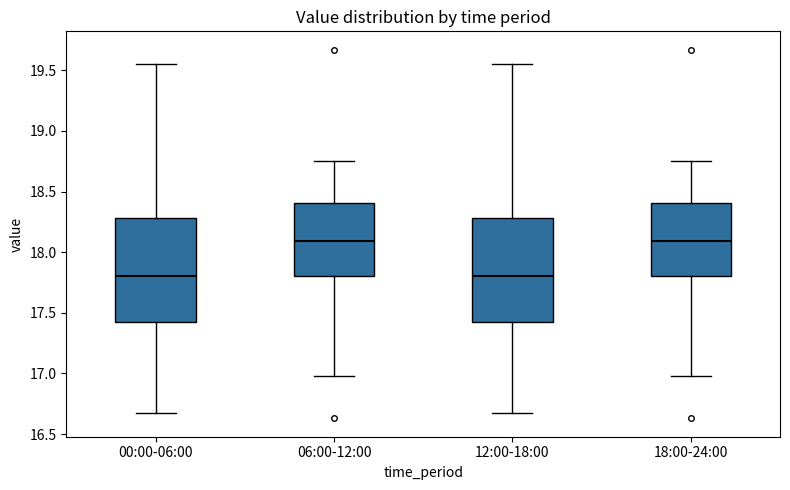

Reading left to right, transcribe this box plot: for each box, give where its median line is, the range the box spans, and where its two whiskers end, as read against the y-axis. The values are not printed on the chart, so give them approximately, as read against the axis.

00:00-06:00: median 17.80, box 17.45 to 18.30, whiskers 16.65 to 19.55
06:00-12:00: median 18.10, box 17.80 to 18.40, whiskers 17.00 to 18.75
12:00-18:00: median 17.80, box 17.45 to 18.30, whiskers 16.65 to 19.55
18:00-24:00: median 18.10, box 17.80 to 18.40, whiskers 17.00 to 18.75